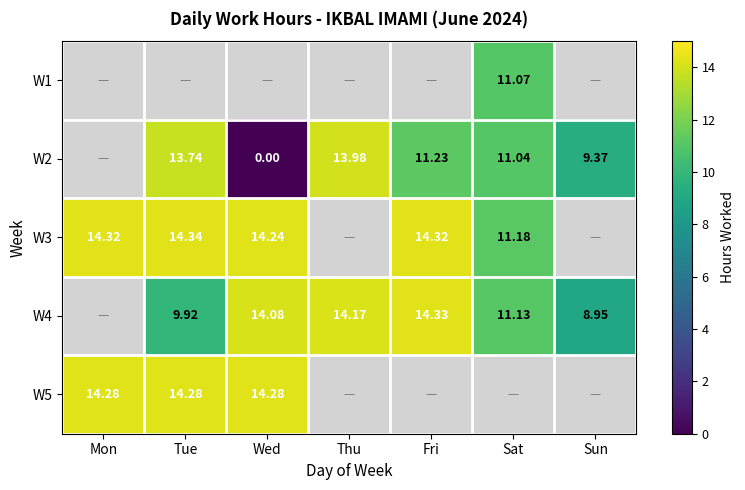

Is the value of W4 at Thu greater than the value of W5 at Wed?

No